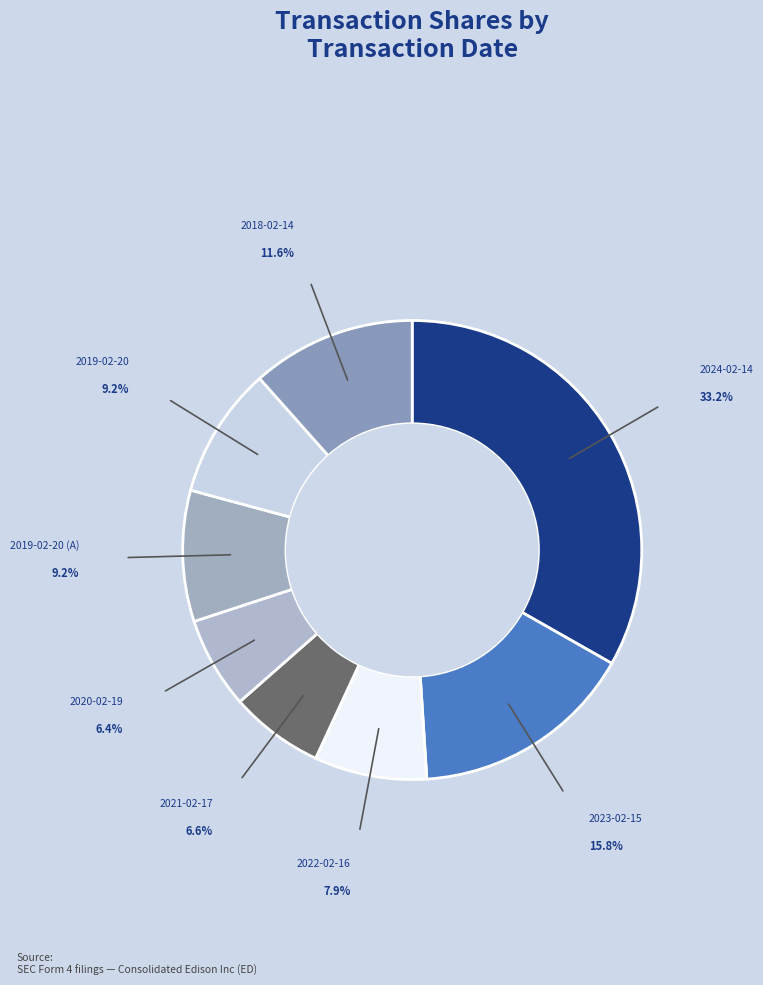

Count the number of slices in the pie.

8